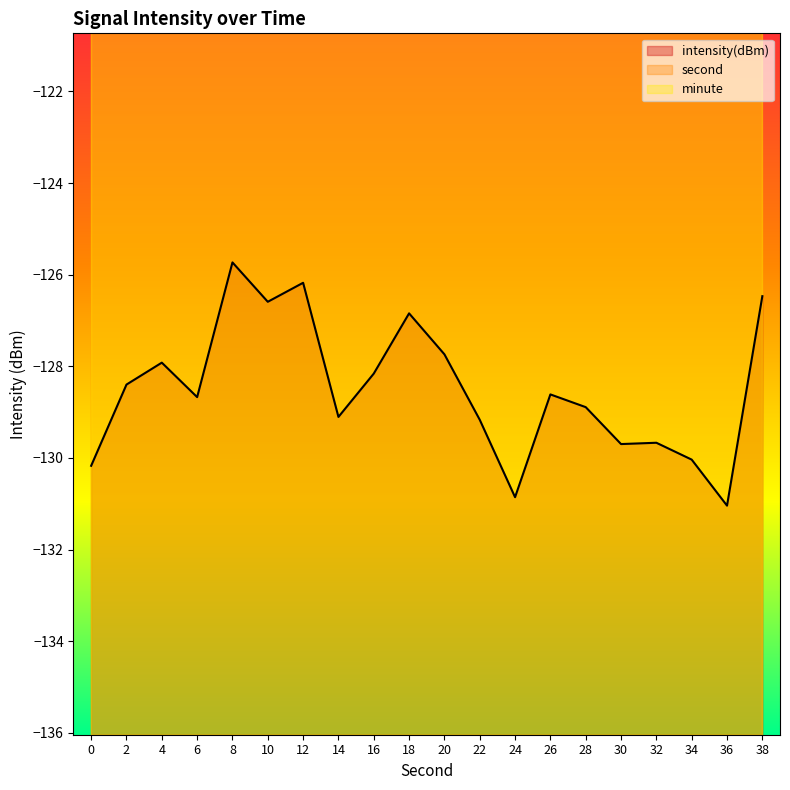

Which label corresponds to the smallest value in the chart?

36